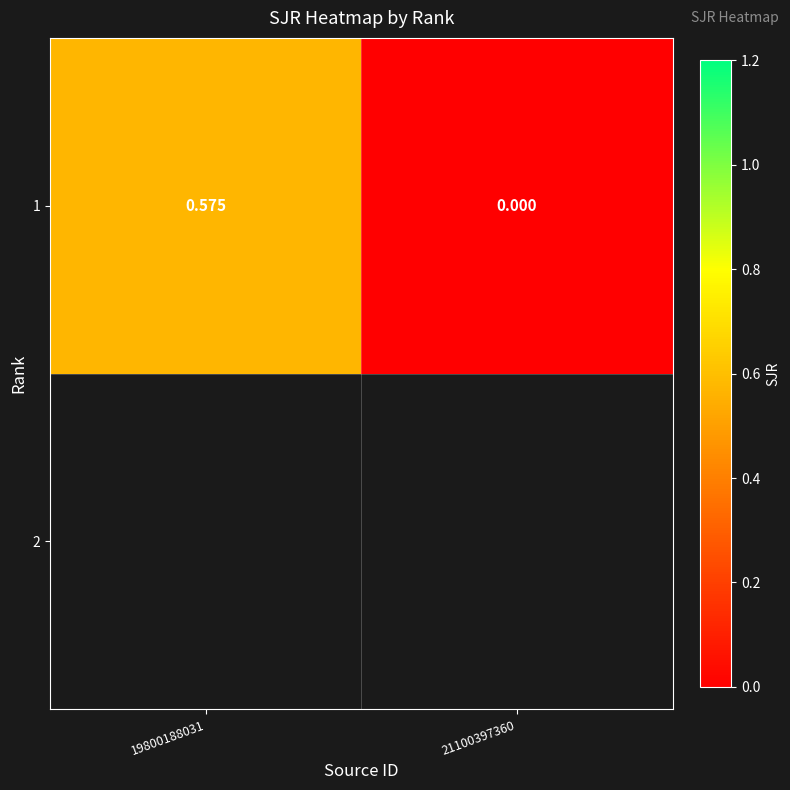

What is the greatest value displayed?

0.6